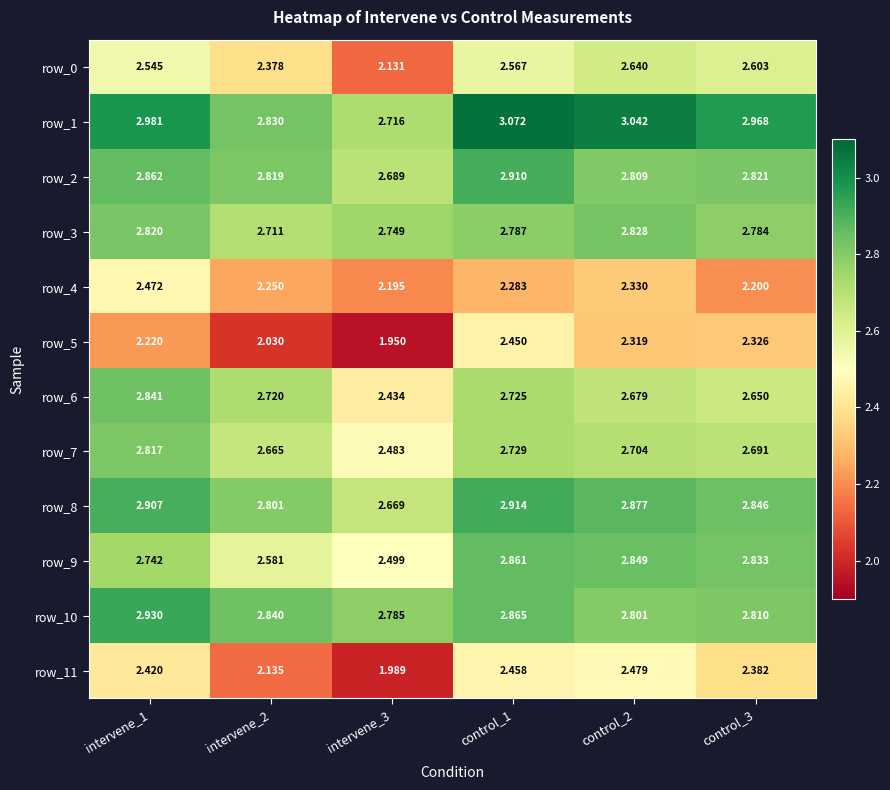

Is the value of row_3 at control_2 greater than the value of row_0 at intervene_3?

Yes